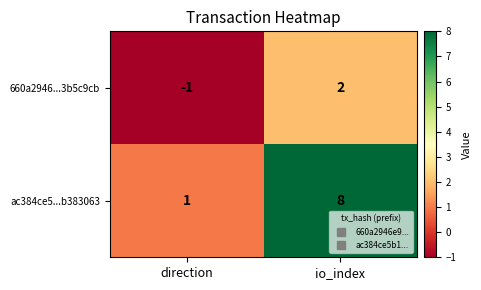

Reading left to right, what are all the values shown in this chart?

660a2946...3b5c9cb: -1	2
ac384ce5...b383063: 1	8